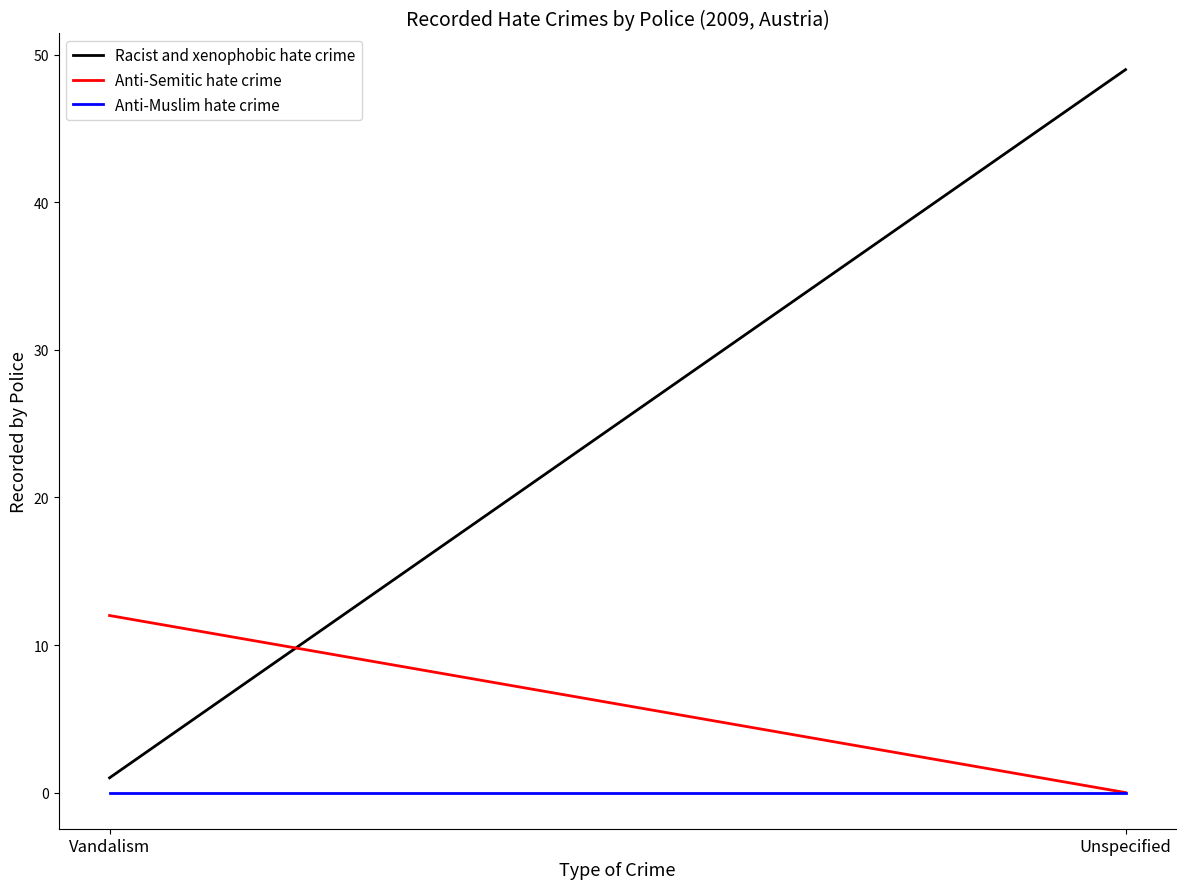

True or false: Anti-Semitic hate crime has a value of 0 at Unspecified.

True